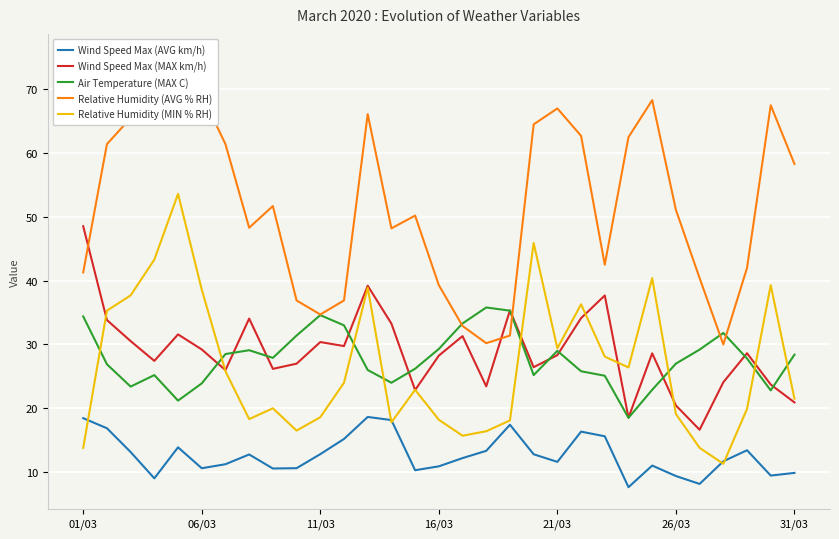

What is the highest value of the Wind Speed Max (MAX km/h) series?

48.5